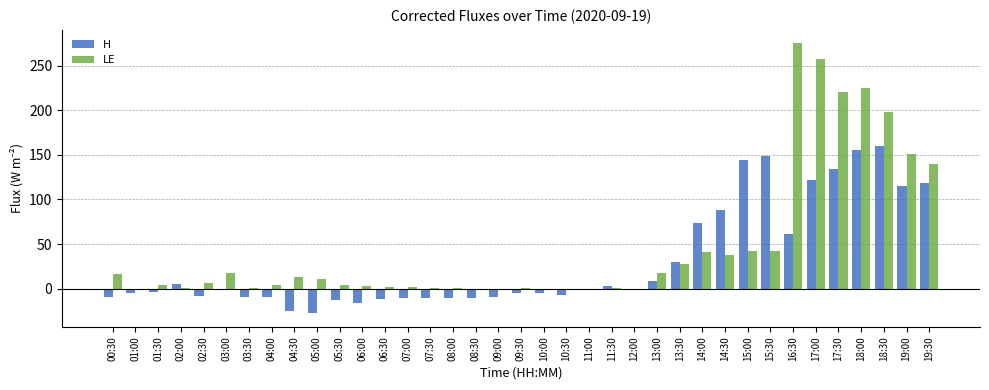

How many groups of bars are there?

37